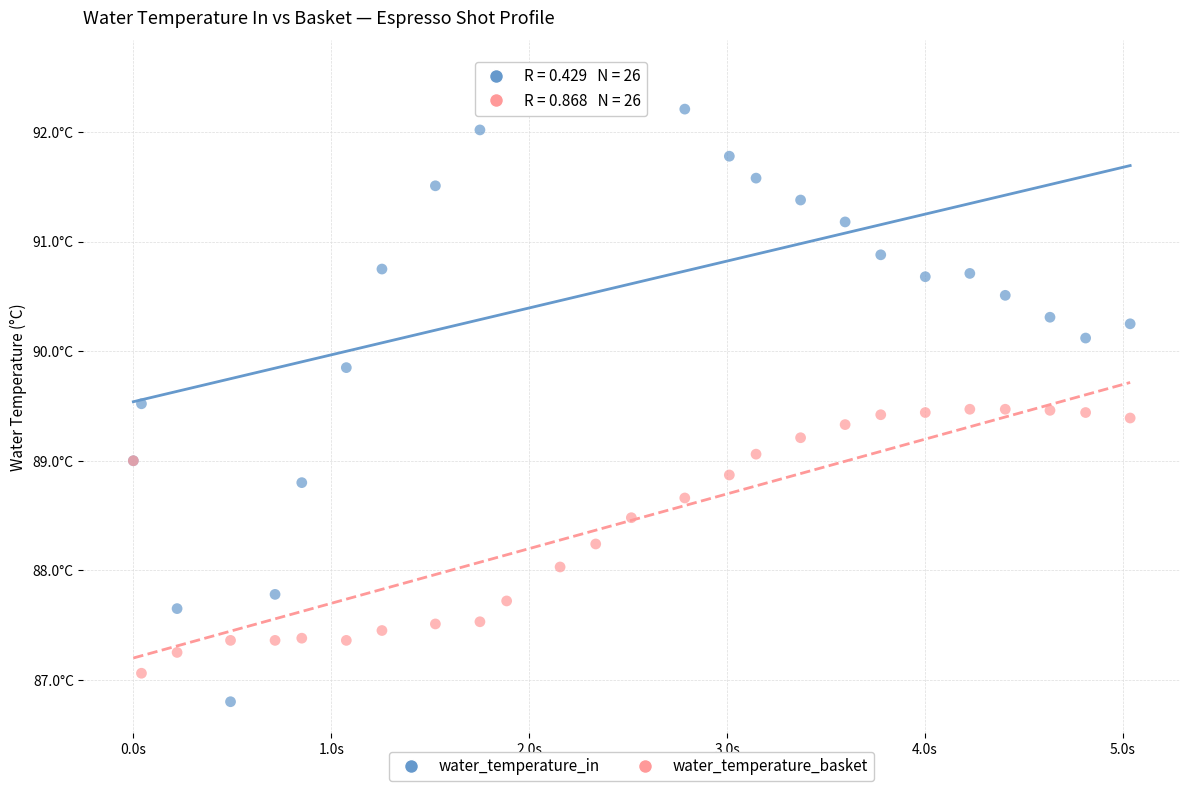

Which series reaches the minimum Y coordinate?

water_temperature_in